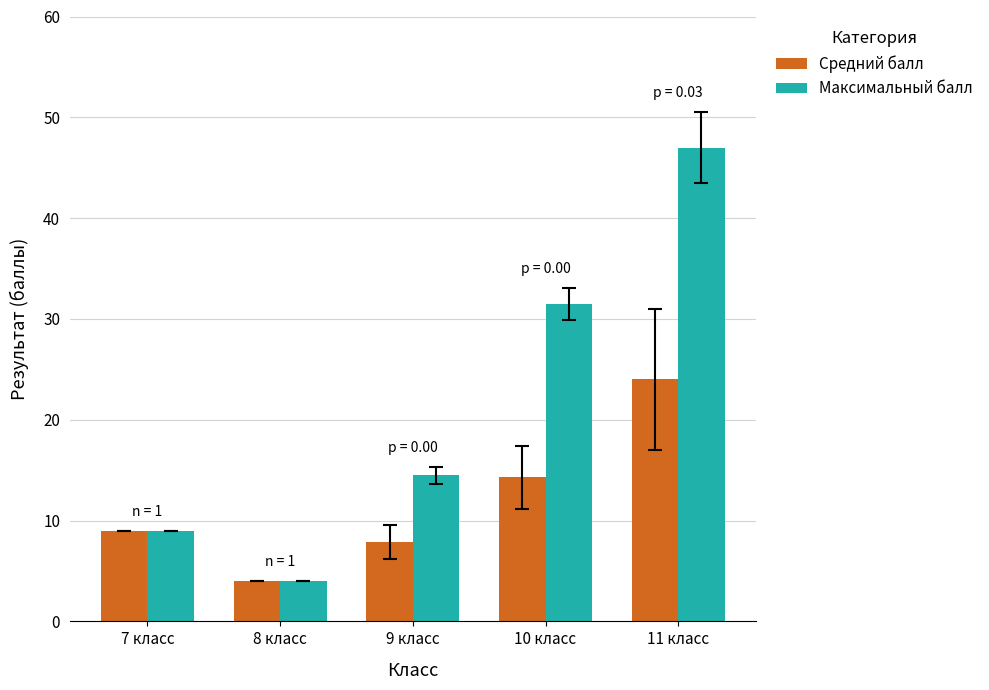

What is the difference between the maximum and minimum values in the Средний балл series?

20.0